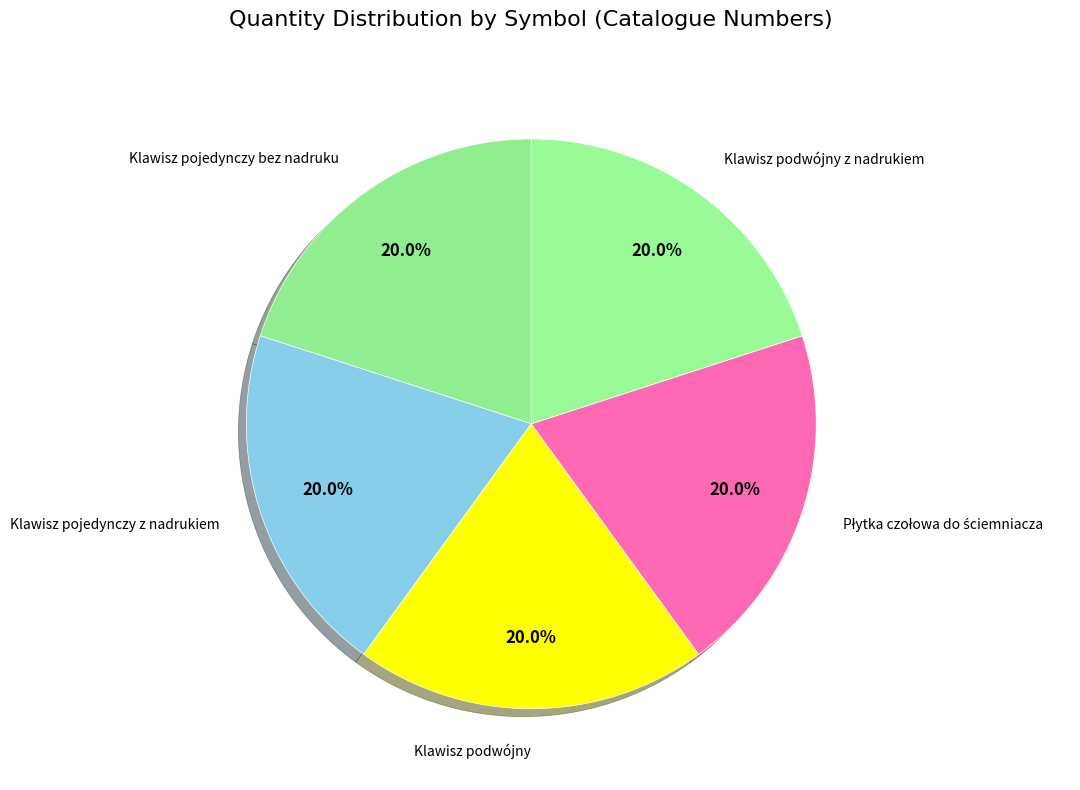

How many slices are in this pie chart?

5